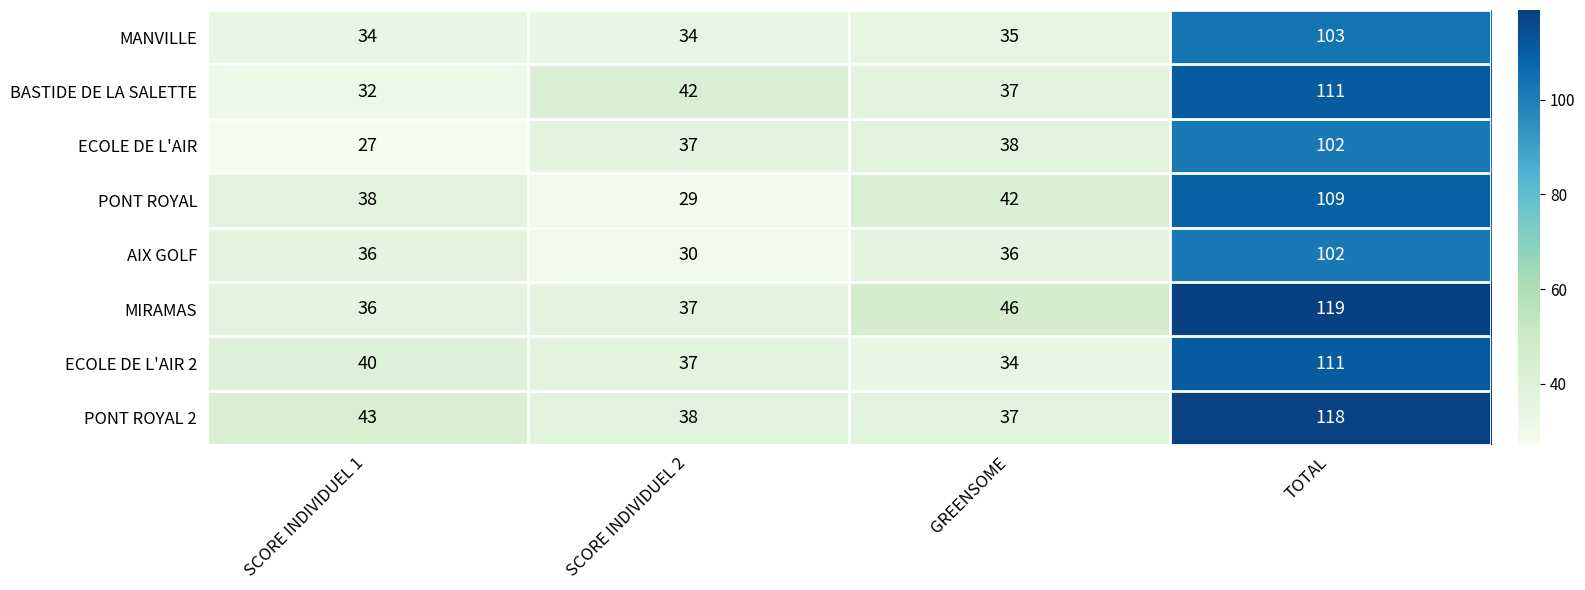

Which category has the lowest value in the ECOLE DE L'AIR 2 series?

GREENSOME